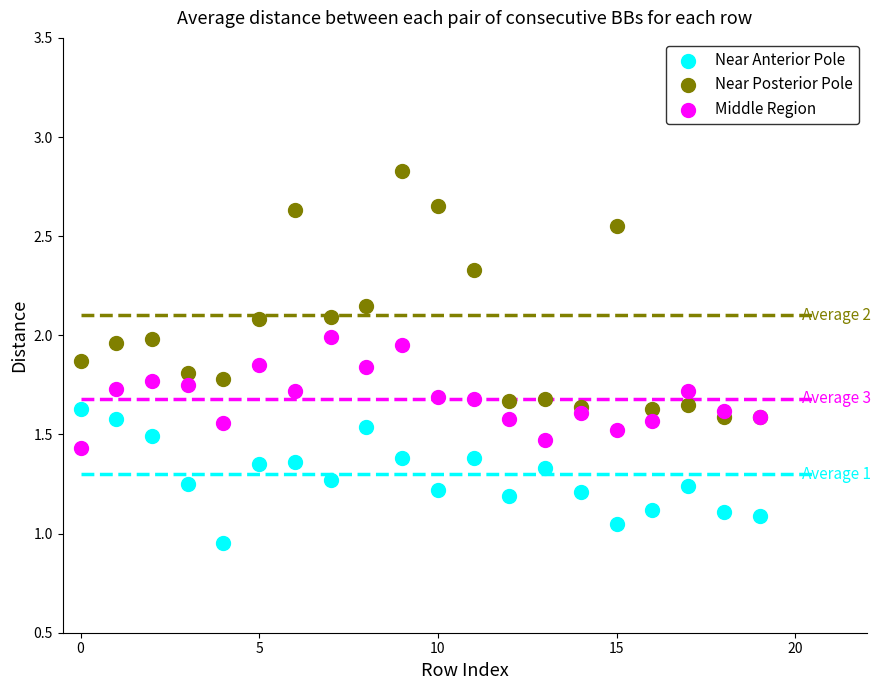

Which series contains the lowest Y value?

Near Anterior Pole